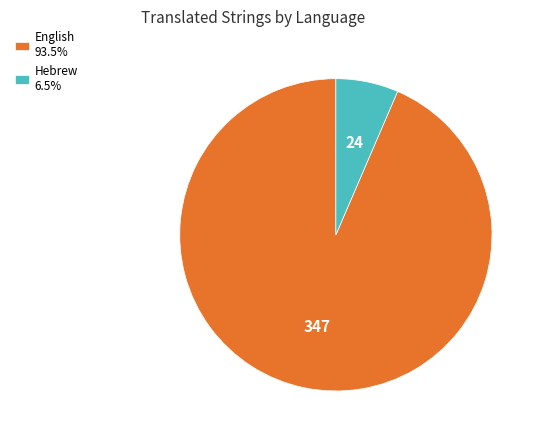

What is the ratio of the value at English 93.5% to the value at Hebrew 6.5%?

14.5